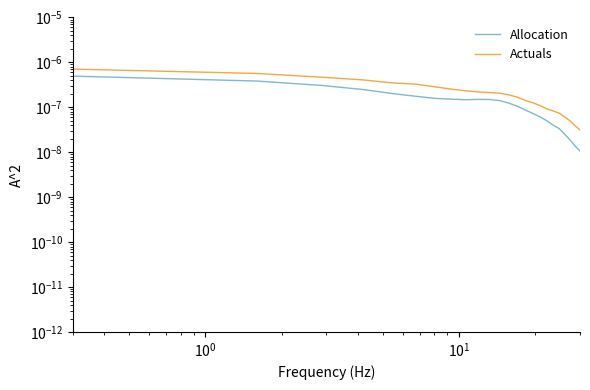

True or false: Allocation and Actuals cross at least once.

False